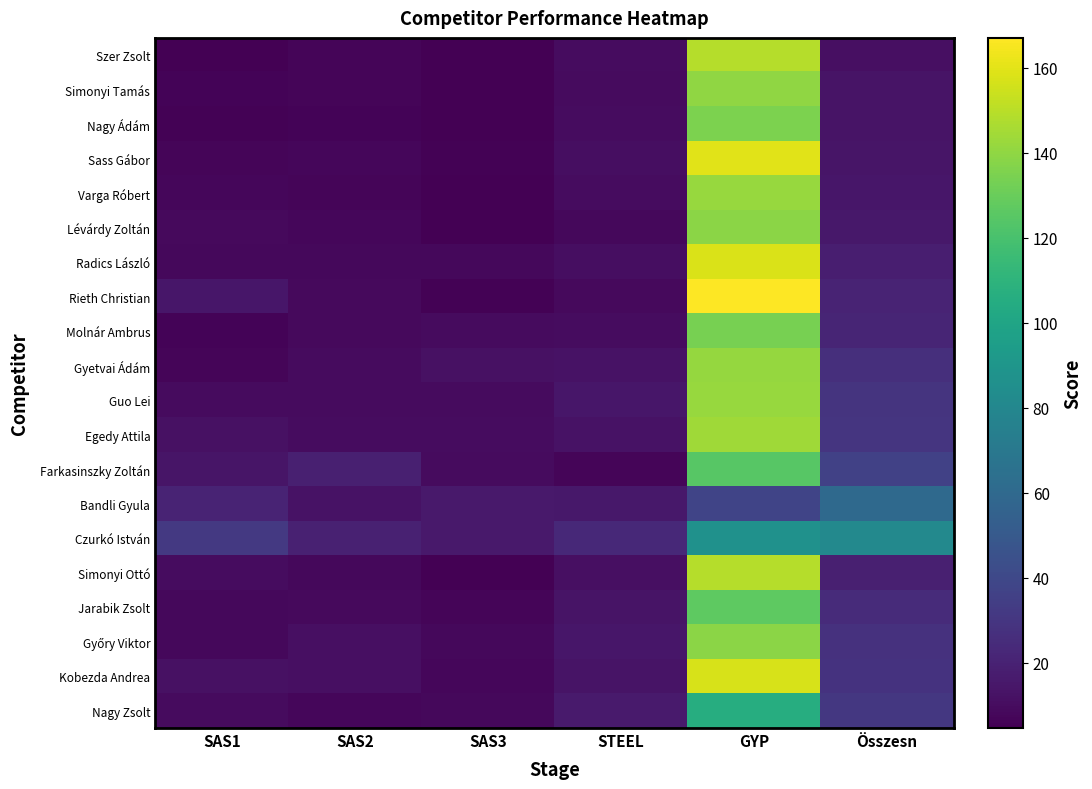

Which category has the highest value across all series?

GYP